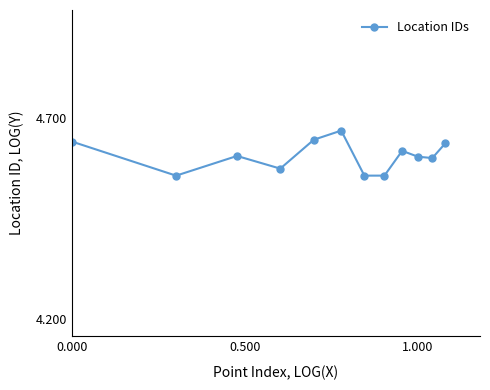

What is the sum of all values?

55.3